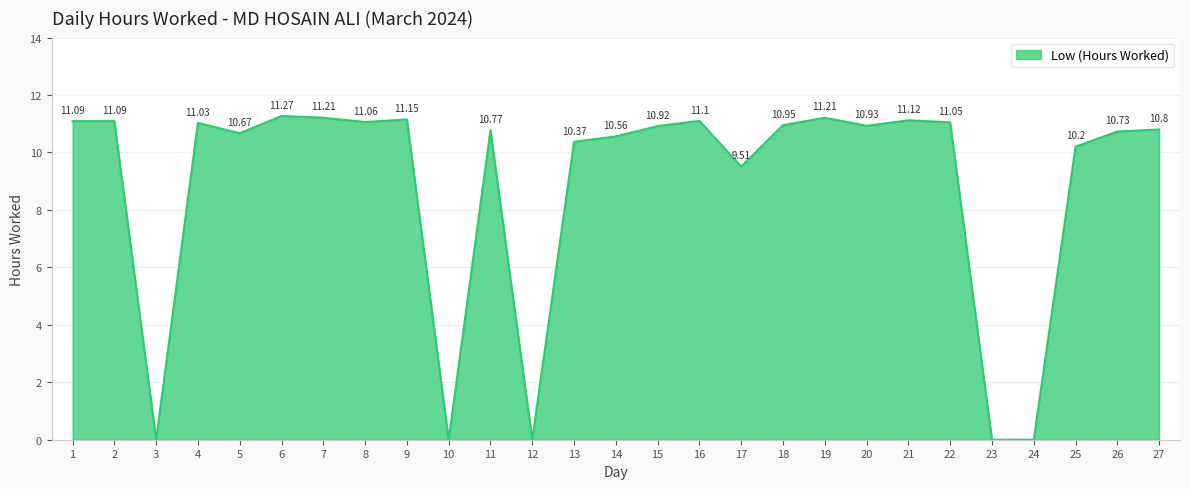

Between 18 and 4, which is larger?

4